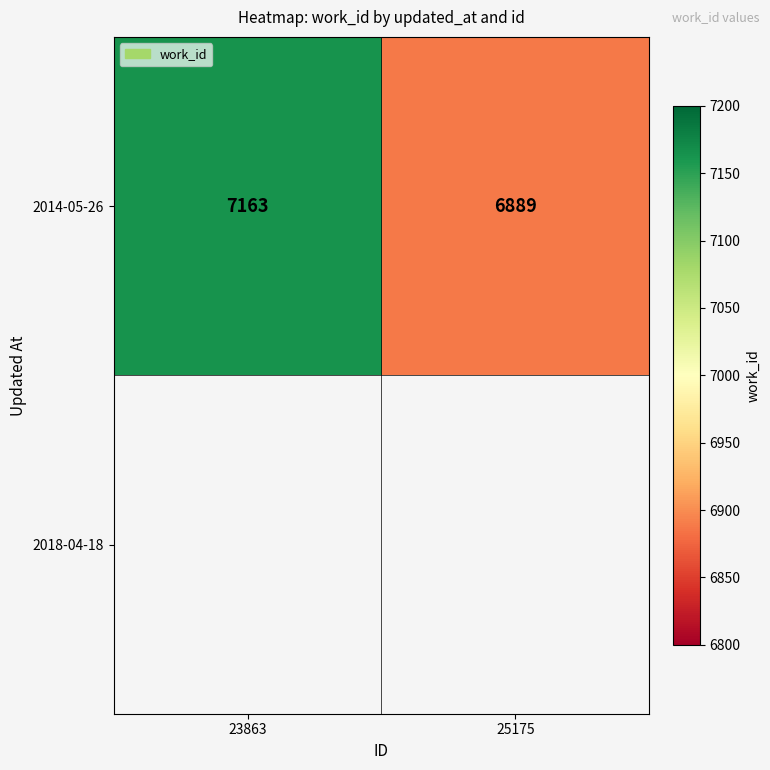

What is the smallest value displayed?

6889.0